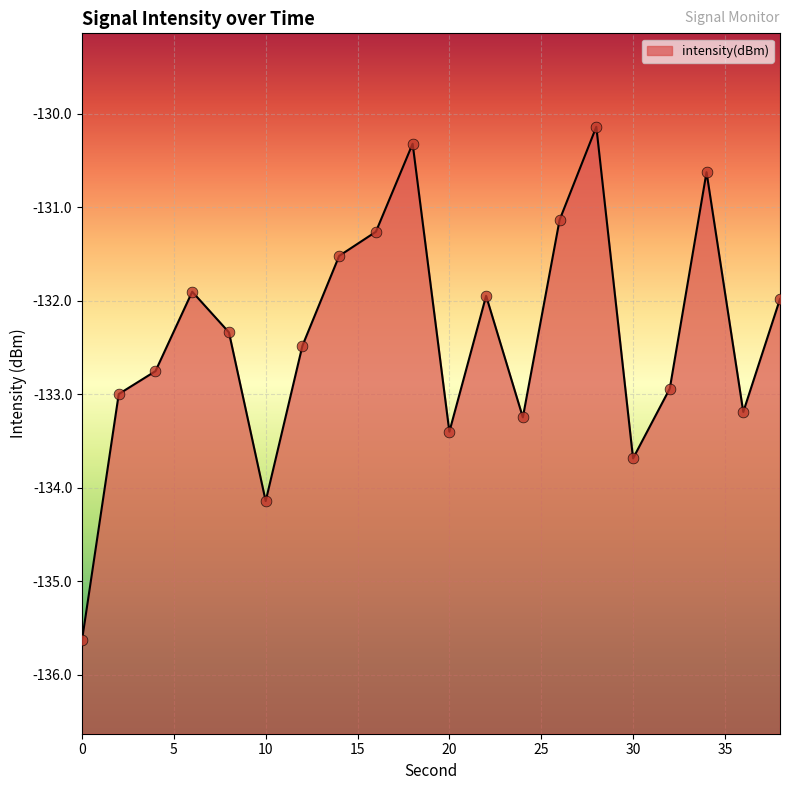

Between 22 and 12, which is larger?

22